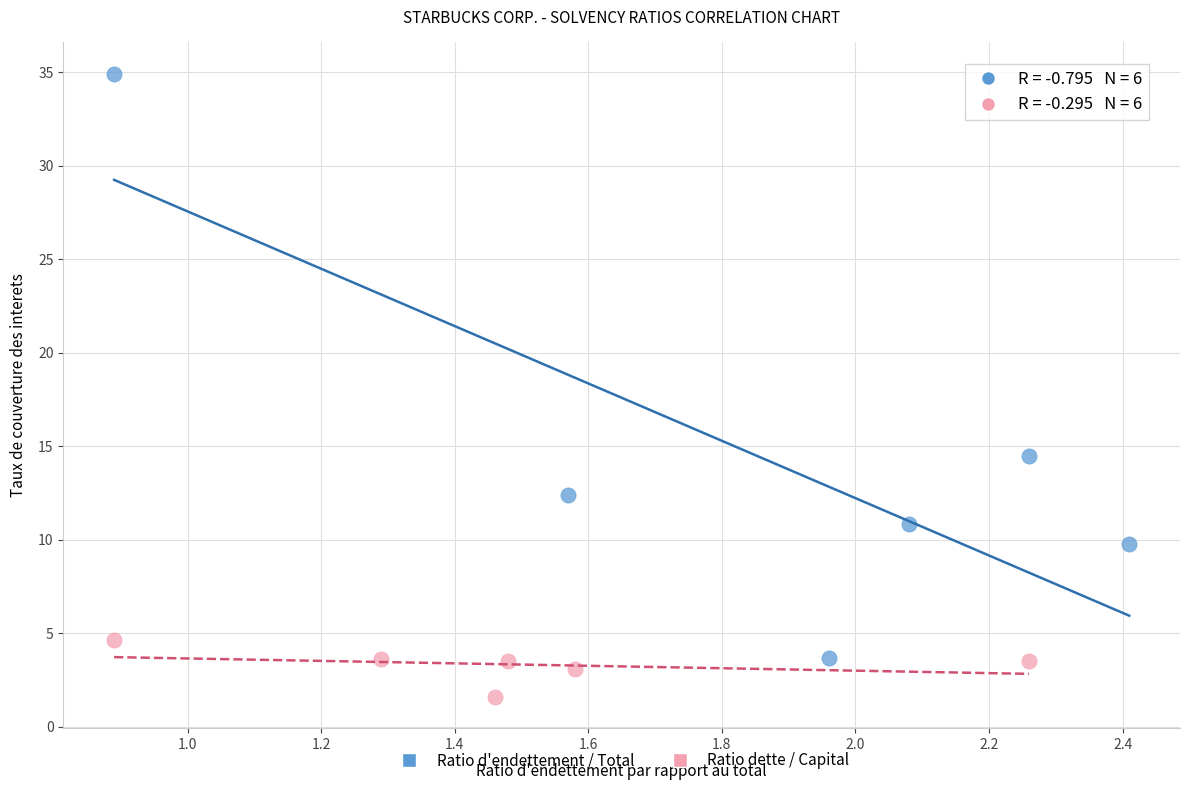

Which series has the widest spread of Y values?

Ratio d'endettement / Total